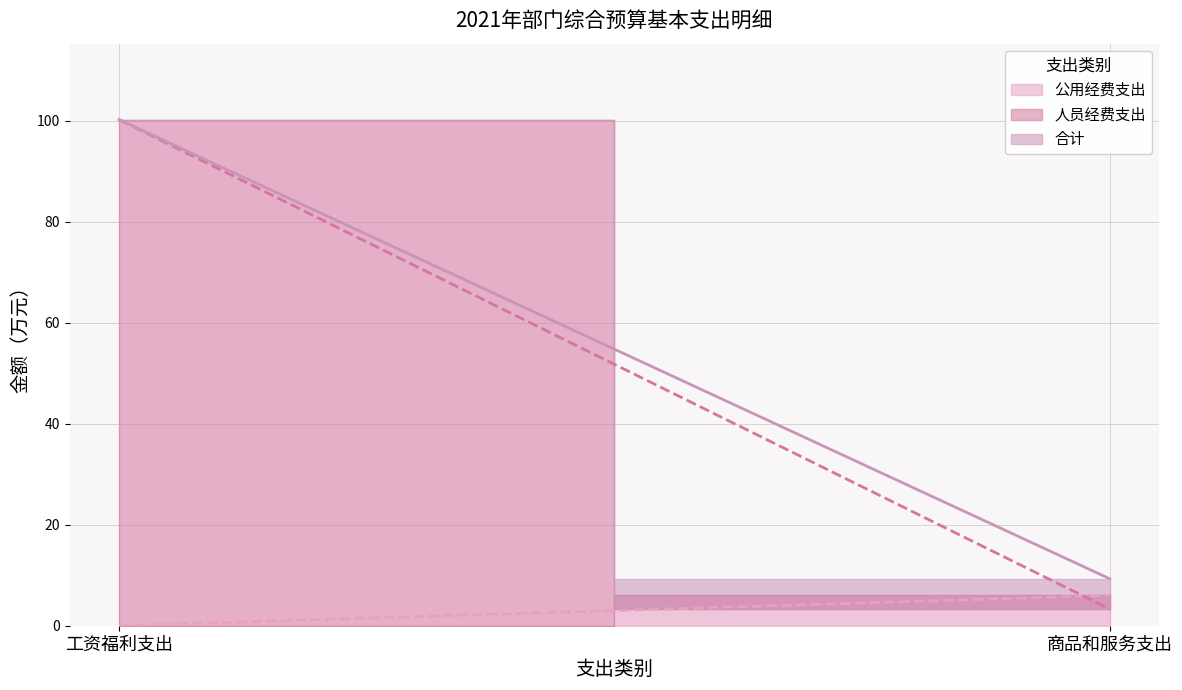

Which has a higher value, 工资福利支出 or 商品和服务支出?

工资福利支出